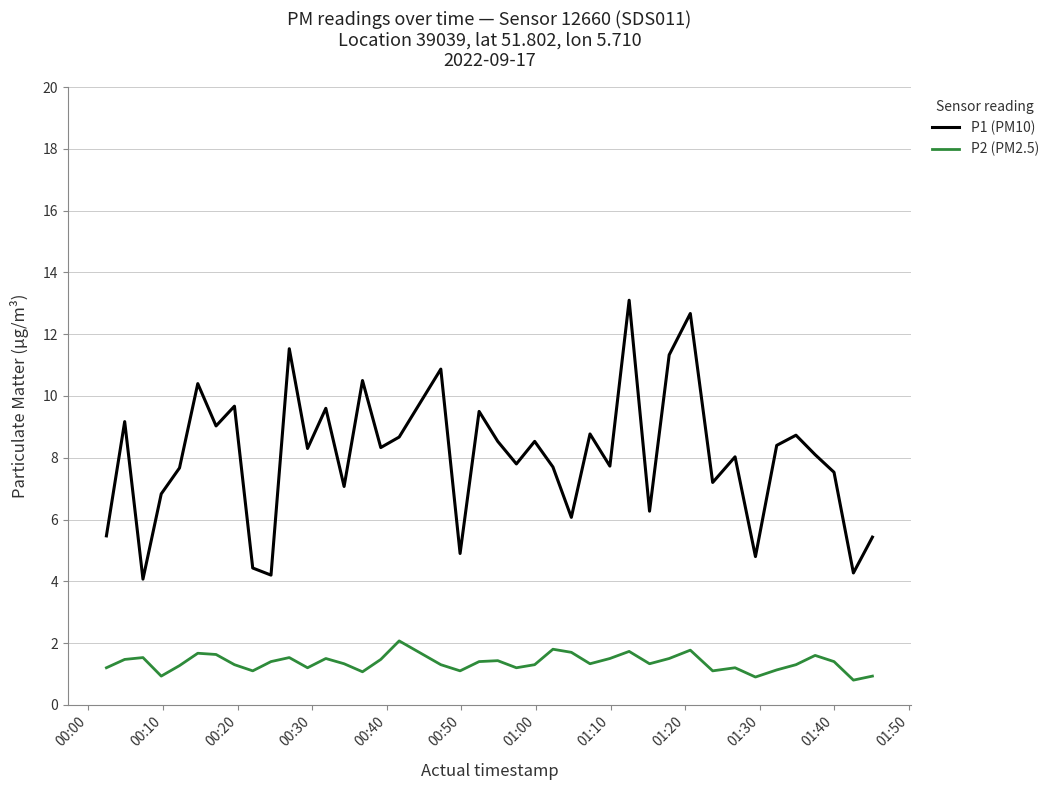

What is the difference between the maximum and minimum values in the P1 (PM10) series?

9.0